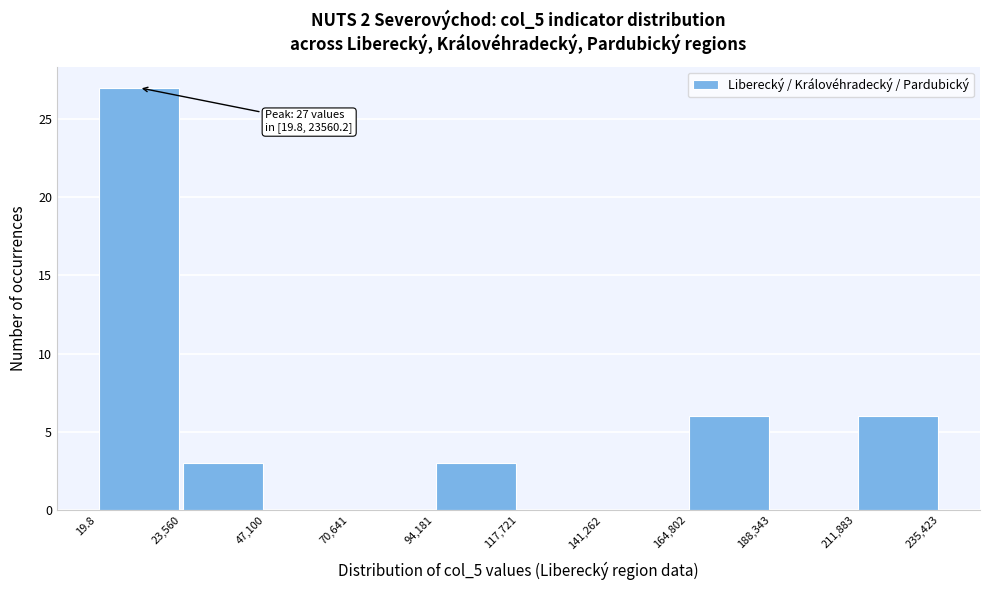

Over which range of the x-axis is the bar tallest?

19.8 to 23,560